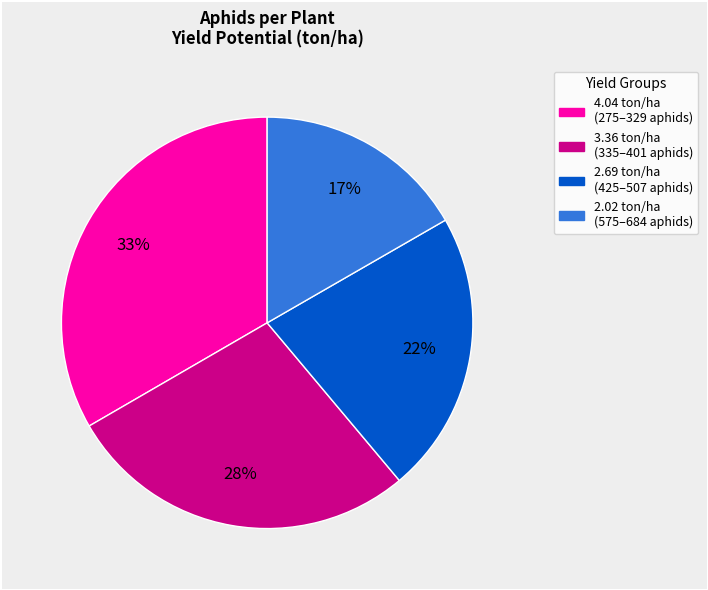

Is there a majority slice in this chart?

No